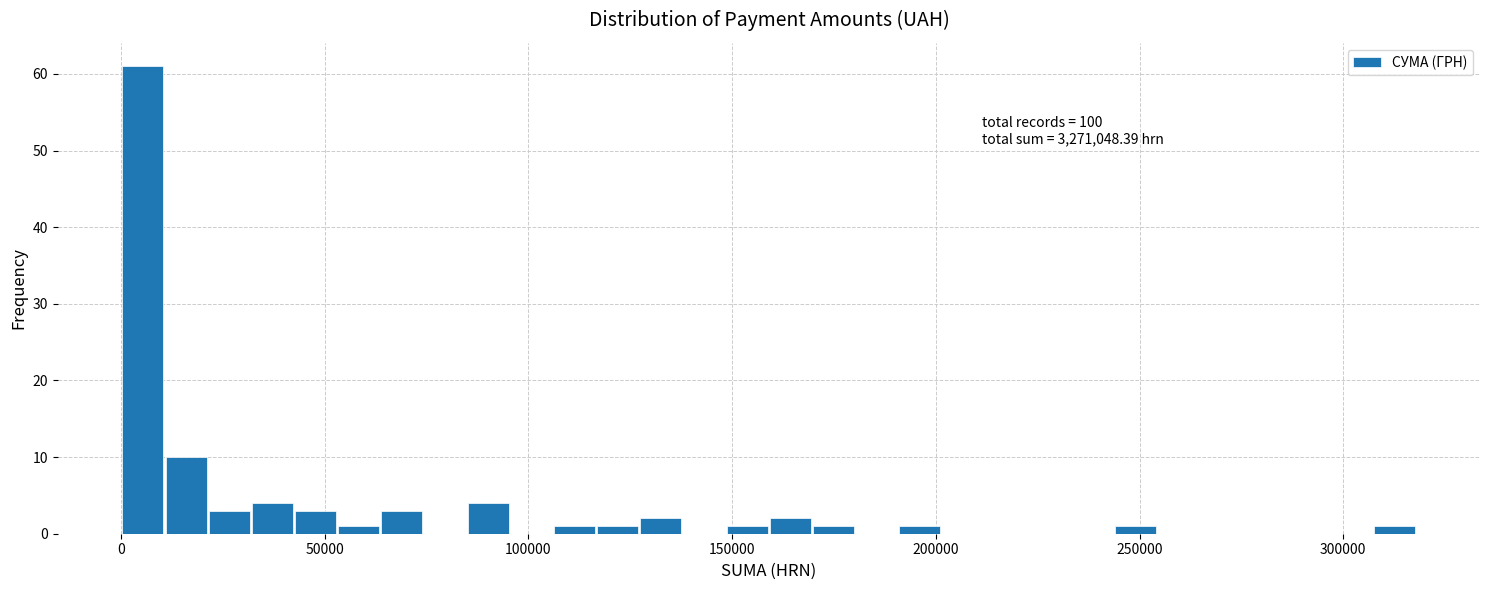

Read against the x-axis, roughly where is the centre of the tallest bar?

5000